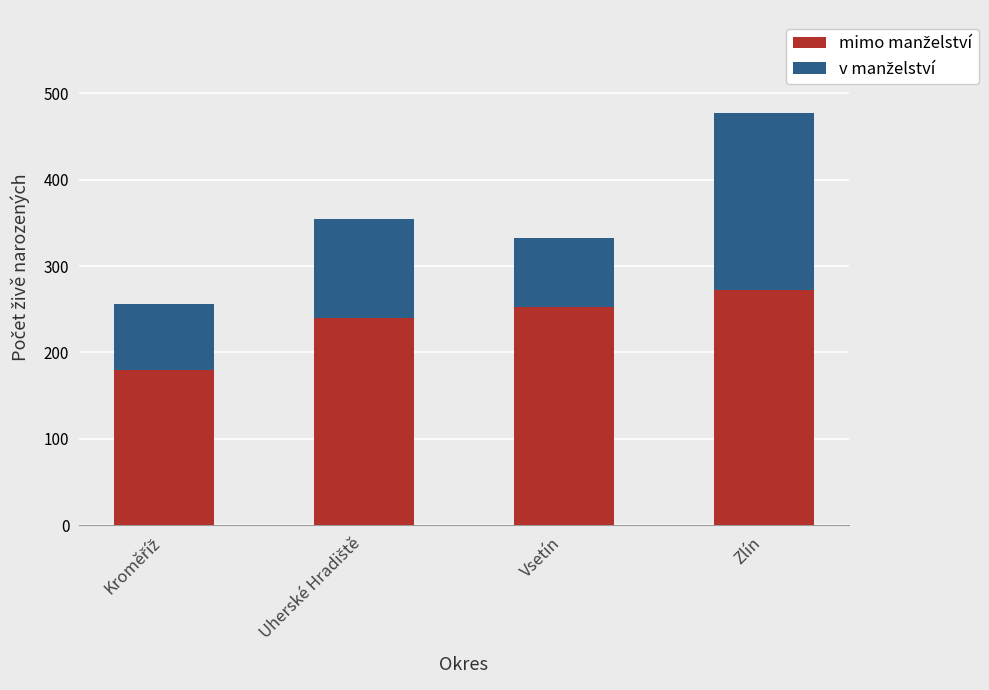

Where is mimo manželství nearest to the value 226?

Uherské Hradiště